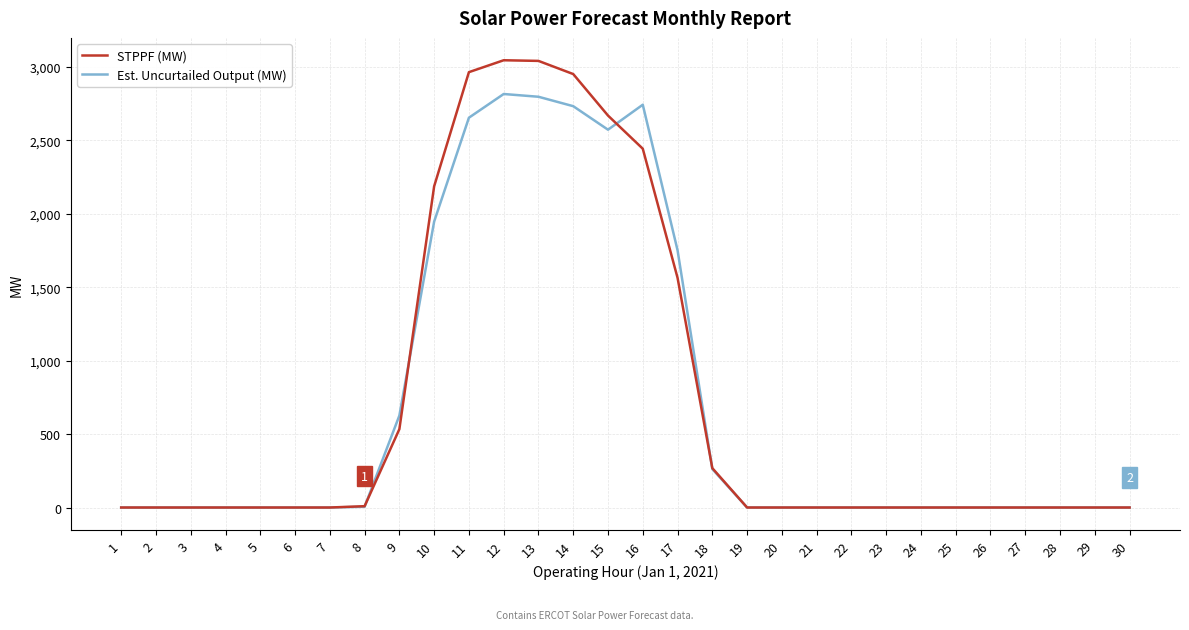

What is the maximum value shown in the chart?

3044.5